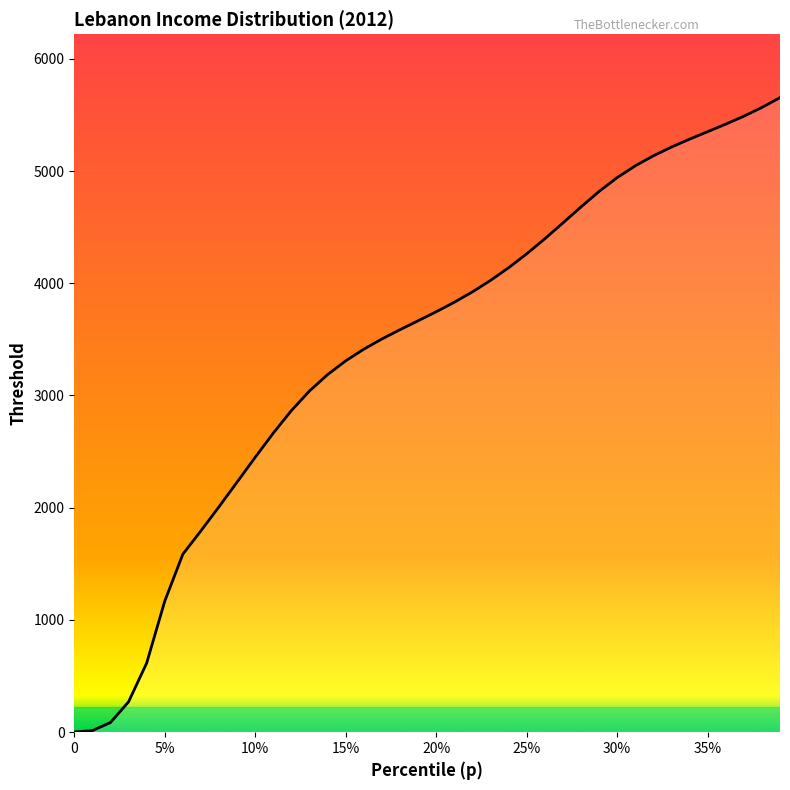

What is the maximum value shown in the chart?

5653.9